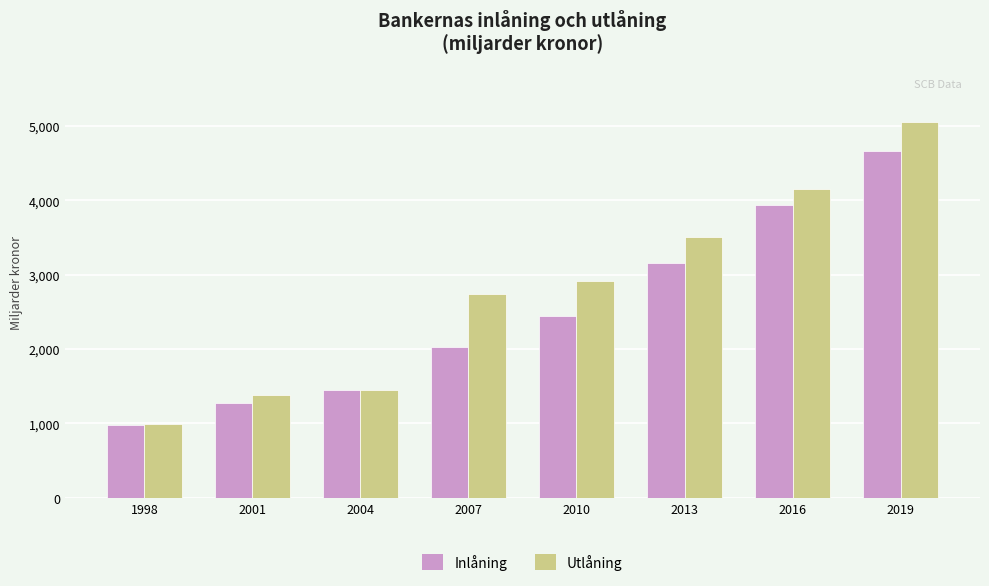

What is the difference between the second highest and minimum values in the Inlåning series?

2958.7